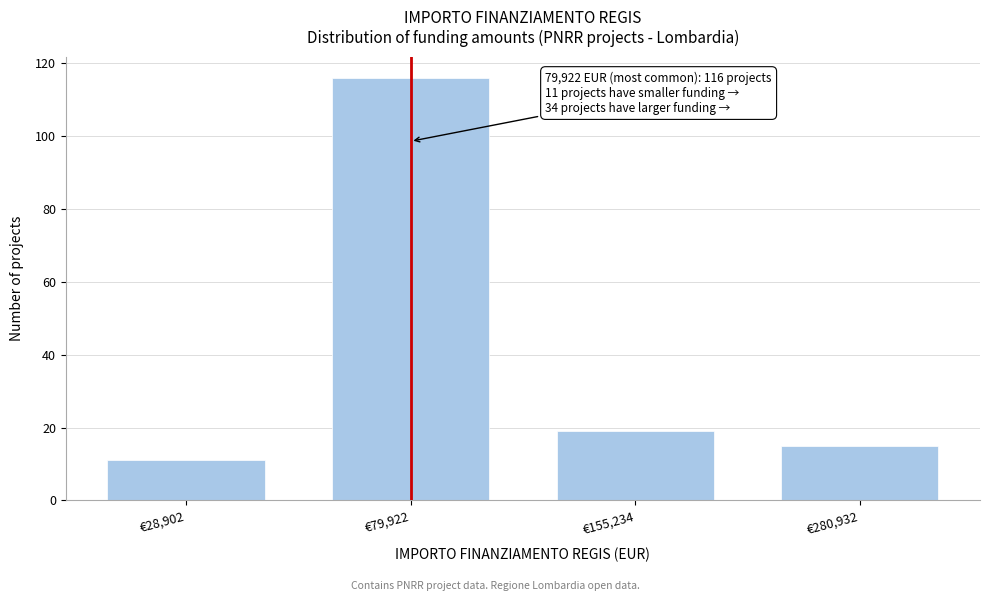

Reading left to right, list all the values displayed in this chart.

€28,902=11	€79,922=116	€155,234=19	€280,932=15